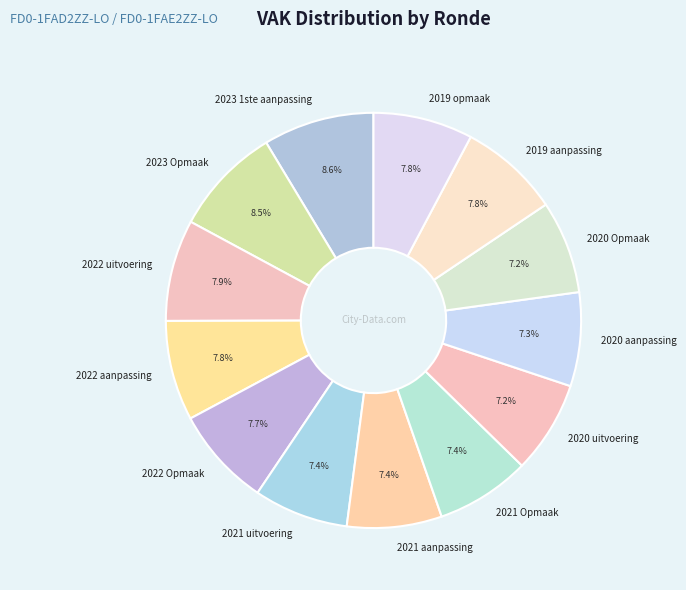

Is it true that 2020 Opmaak is 7% of the pie?

True